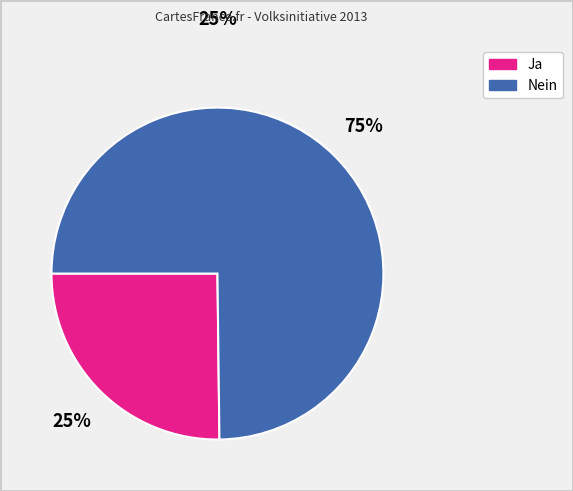

Does Ja account for over 50% of the chart?

No